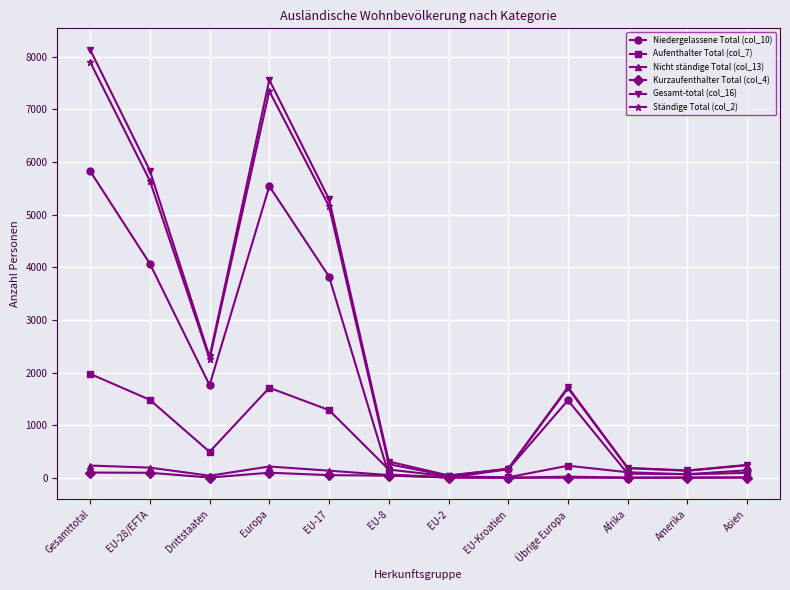

True or false: Aufenthalter Total (col_7) has more than 1 interior local peaks.

True